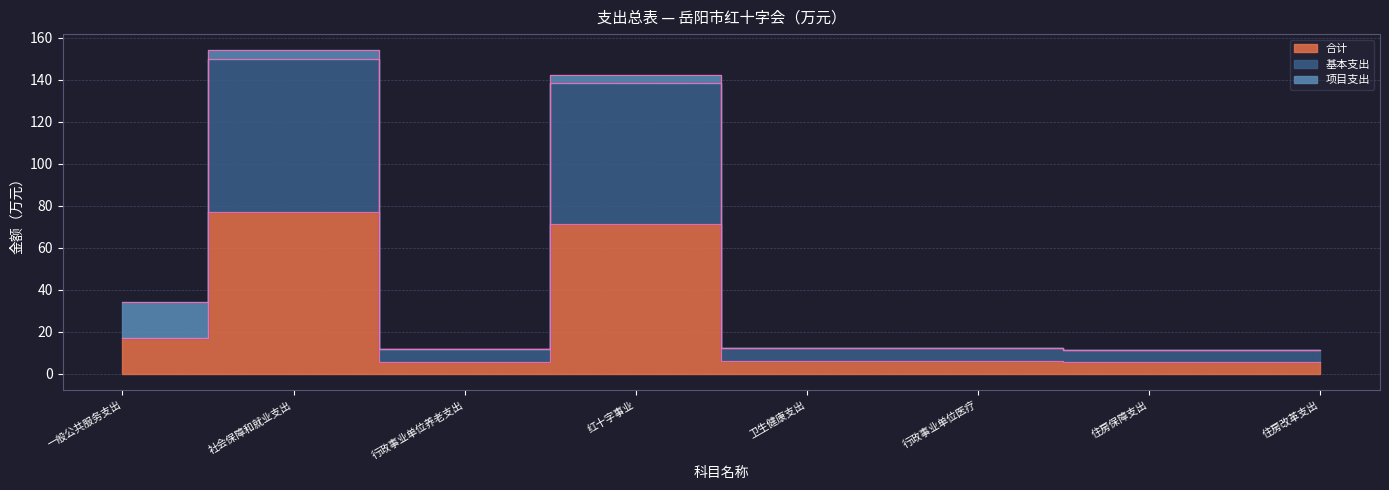

How many data points does each series have?

8